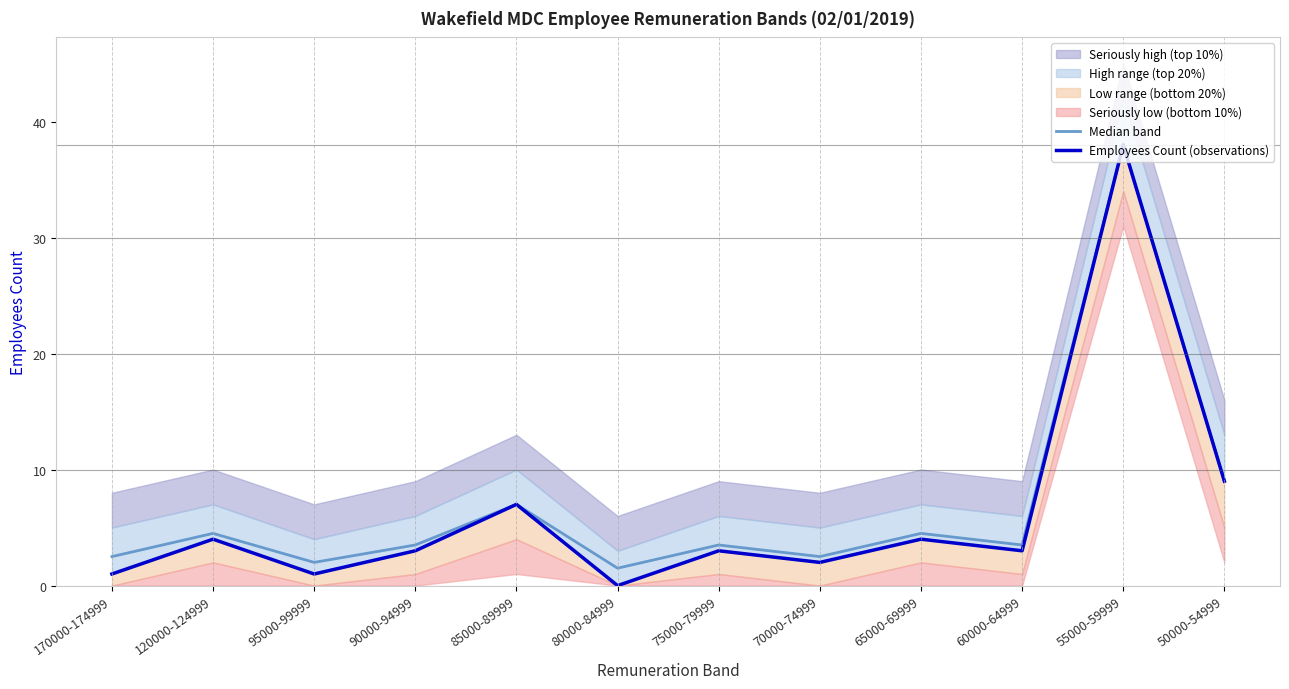

Is this an area chart (filled region under the line)?

No